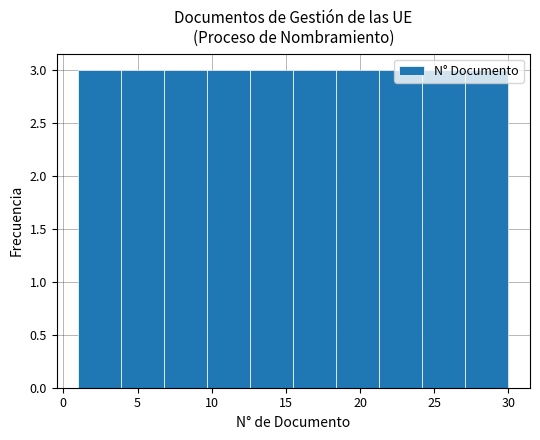

Reading left to right, list every bar in this chart as the range it spans on the x-axis followed by its height. Neither the bar edges nor the heights are printed on the chart, so give them approximately, as read against the axes.

1.0 to 3.9: 3
3.9 to 6.8: 3
6.8 to 9.7: 3
9.7 to 12.6: 3
12.6 to 15.5: 3
15.5 to 18.4: 3
18.4 to 21.3: 3
21.3 to 24.2: 3
24.2 to 27.1: 3
27.1 to 30.0: 3